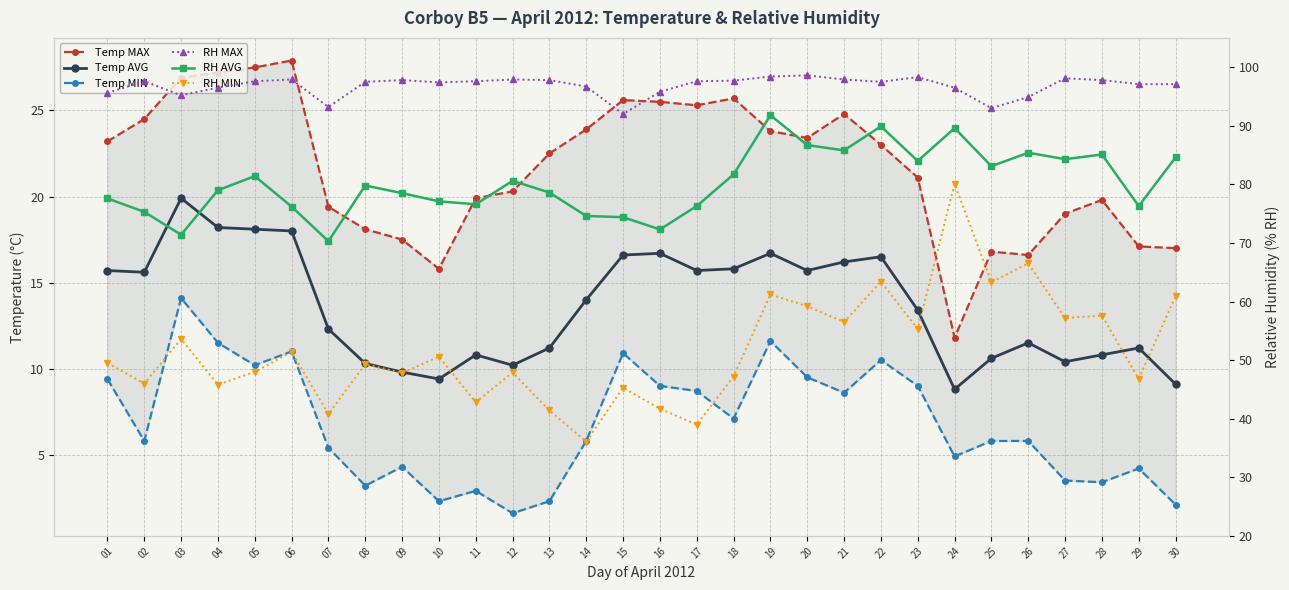

Reading left to right, what are all the values shown in this chart?

Temp MAX: 01=23.2	02=24.5	03=26.9	04=27.2	05=27.5	06=27.9	07=19.4	08=18.1	09=17.5	10=15.8	11=19.9	12=20.3	13=22.5	14=23.9	15=25.6	16=25.5	17=25.3	18=25.7	19=23.8	20=23.4	21=24.8	22=23.0	23=21.1	24=11.8	25=16.8	26=16.6	27=19.0	28=19.8	29=17.1	30=17.0
Temp AVG: 01=15.7	02=15.6	03=19.9	04=18.2	05=18.1	06=18.0	07=12.3	08=10.3	09=9.8	10=9.4	11=10.8	12=10.2	13=11.2	14=14.0	15=16.6	16=16.7	17=15.7	18=15.8	19=16.7	20=15.7	21=16.2	22=16.5	23=13.4	24=8.8	25=10.6	26=11.5	27=10.4	28=10.8	29=11.2	30=9.1
Temp MIN: 01=9.4	02=5.8	03=14.1	04=11.5	05=10.2	06=11.0	07=5.4	08=3.2	09=4.3	10=2.3	11=2.9	12=1.6	13=2.3	14=5.8	15=10.9	16=9.0	17=8.7	18=7.1	19=11.6	20=9.5	21=8.6	22=10.5	23=9.0	24=4.9	25=5.8	26=5.8	27=3.5	28=3.4	29=4.2	30=2.1
RH MAX: 01=95.6	02=97.6	03=95.2	04=96.5	05=97.6	06=97.9	07=93.2	08=97.5	09=97.8	10=97.4	11=97.6	12=97.9	13=97.8	14=96.7	15=92.0	16=95.8	17=97.6	18=97.7	19=98.4	20=98.6	21=97.9	22=97.5	23=98.3	24=96.5	25=93.0	26=94.9	27=98.1	28=97.8	29=97.1	30=97.1
RH AVG: 01=77.6	02=75.3	03=71.4	04=79.0	05=81.4	06=76.2	07=70.3	08=79.8	09=78.5	10=77.1	11=76.6	12=80.6	13=78.6	14=74.6	15=74.4	16=72.3	17=76.3	18=81.7	19=91.8	20=86.7	21=85.8	22=89.9	23=84.0	24=89.6	25=83.1	26=85.4	27=84.3	28=85.1	29=76.3	30=84.6
RH MIN: 01=49.5	02=46.0	03=53.6	04=45.8	05=48.0	06=51.4	07=40.8	08=49.3	09=47.8	10=50.6	11=42.8	12=47.9	13=41.4	14=36.1	15=45.3	16=41.7	17=39.0	18=47.2	19=61.2	20=59.2	21=56.5	22=63.4	23=55.3	24=80.1	25=63.3	26=66.5	27=57.2	28=57.6	29=46.8	30=60.9